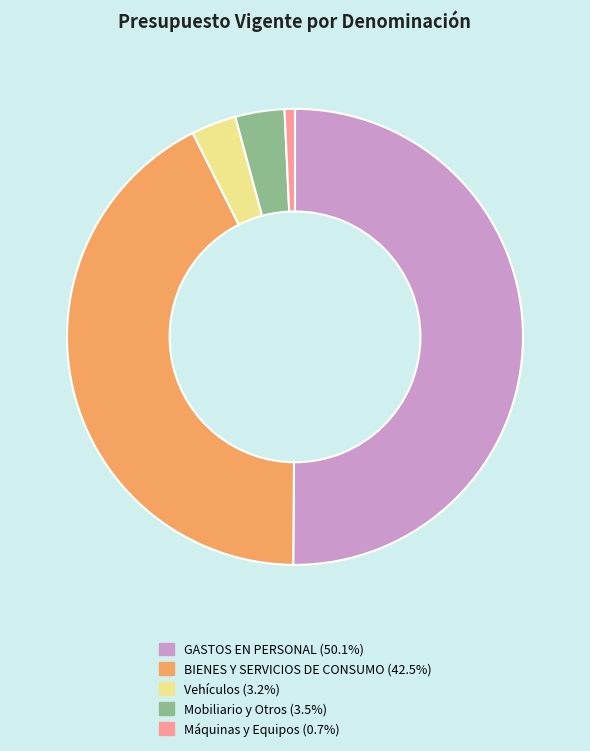

What is the majority slice?

GASTOS EN PERSONAL